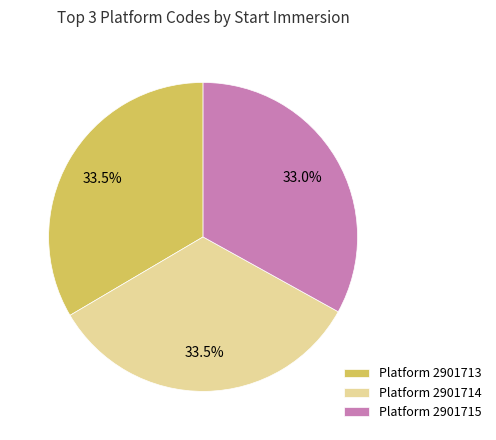

Does Platform 2901715 account for over 50% of the chart?

No